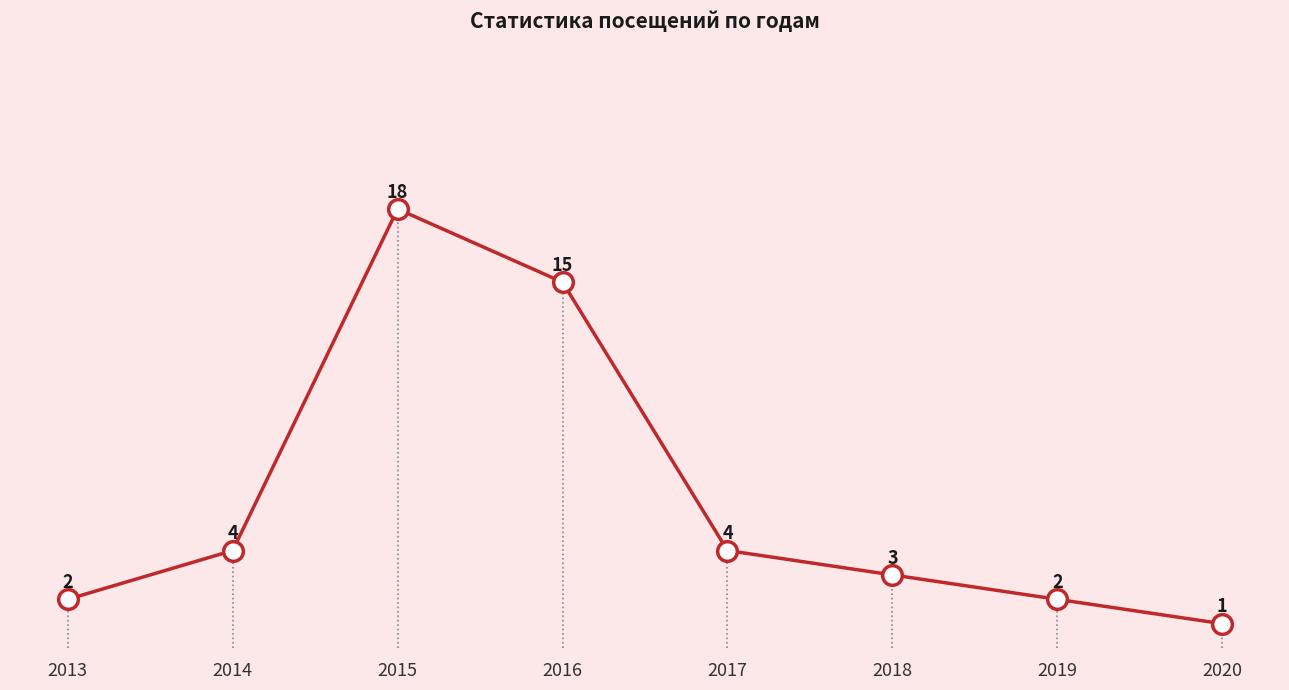

Which has a higher value, 2016 or 2013?

2016